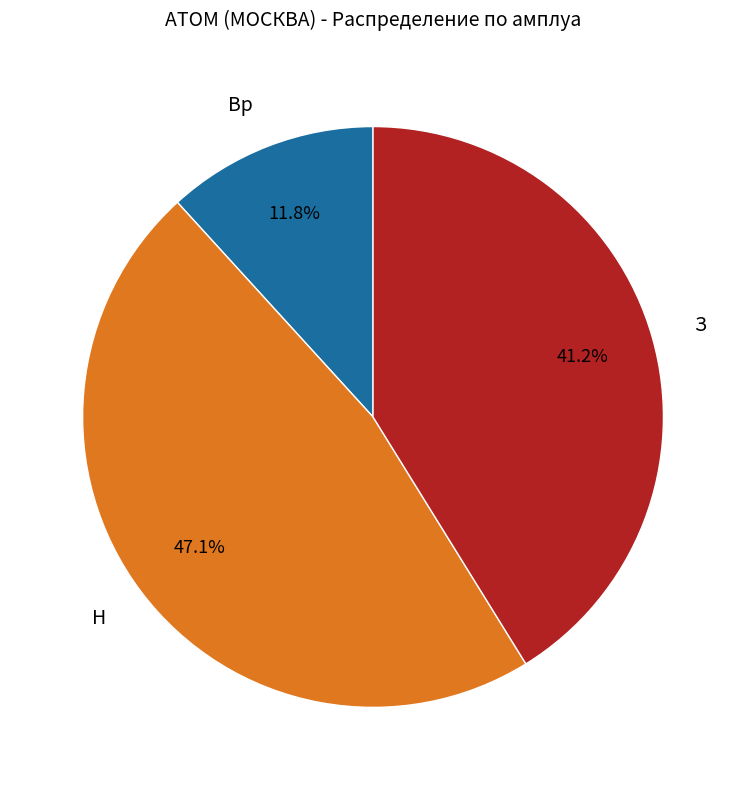

Which slice is the largest?

Н